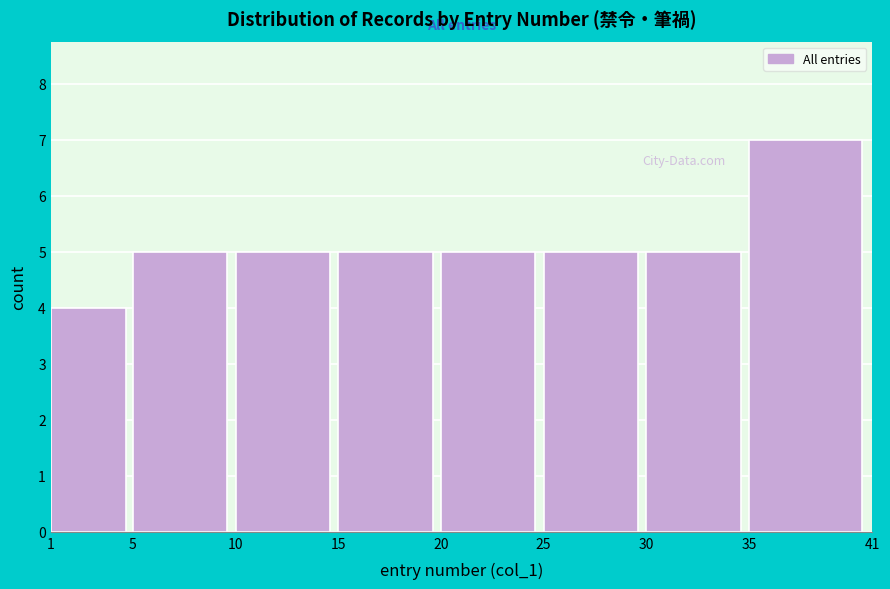

Reading left to right, transcribe this chart: for each bar, give the range it covers on the x-axis and its height. The values are not printed on the chart, so give them approximately, as read against the axis.

1 to 5: 4
5 to 10: 5
10 to 15: 5
15 to 20: 5
20 to 25: 5
25 to 30: 5
30 to 35: 5
35 to 41: 7